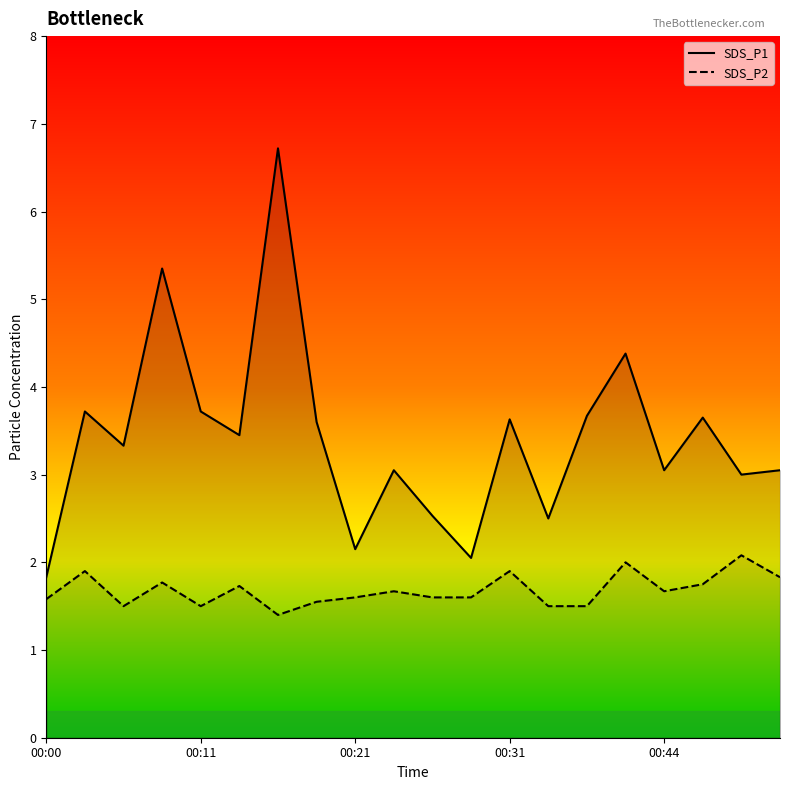

At which label is SDS_P1 closest to 4?

00:03